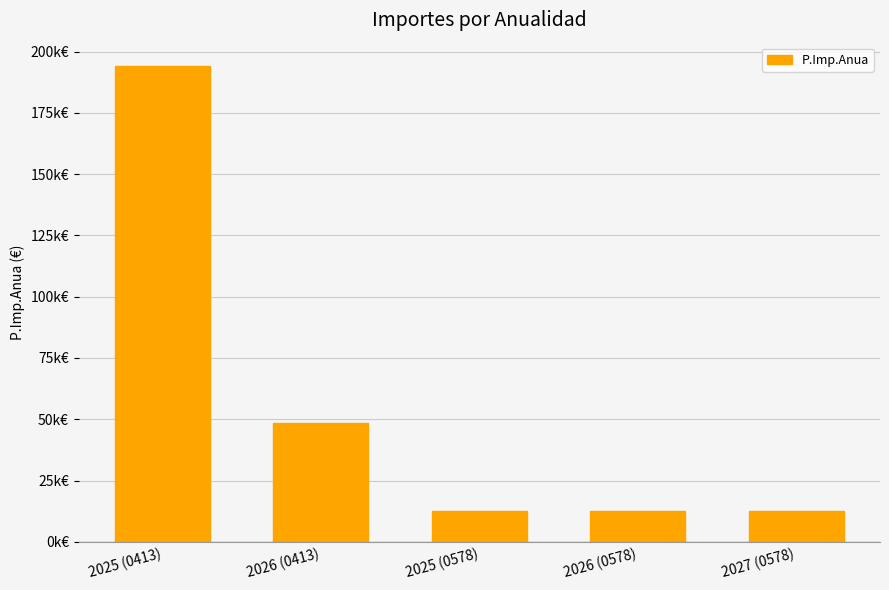

What position from the right is 2025 (0413)?

5